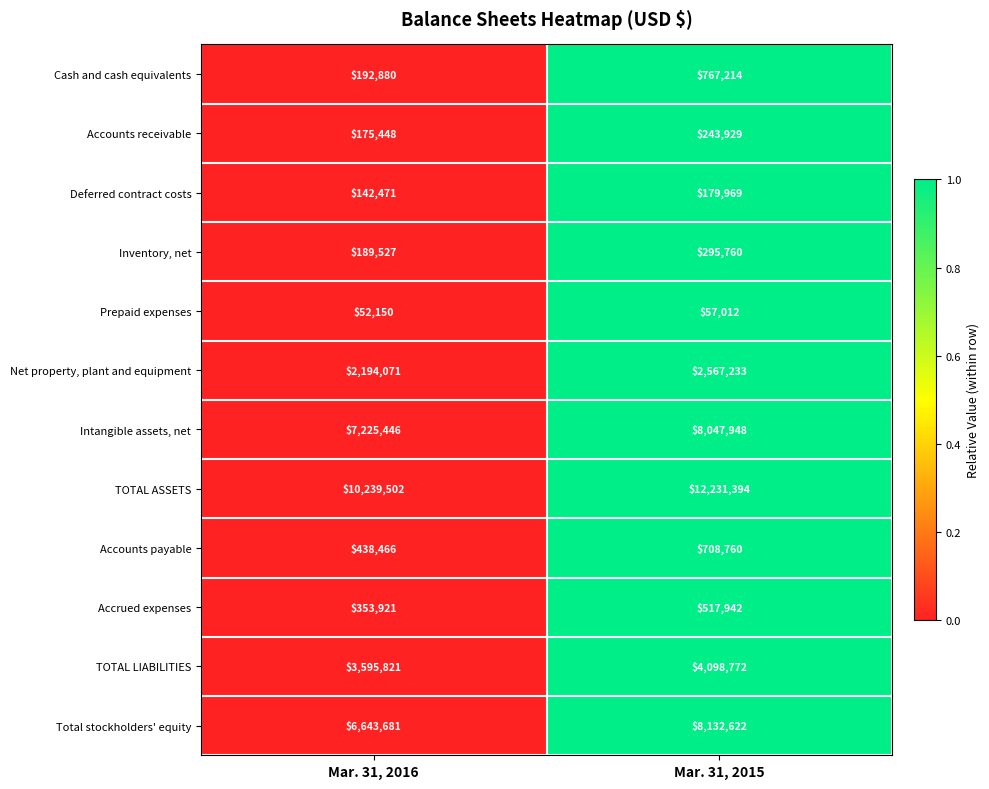

What is the sum of all TOTAL ASSETS values?

22470896